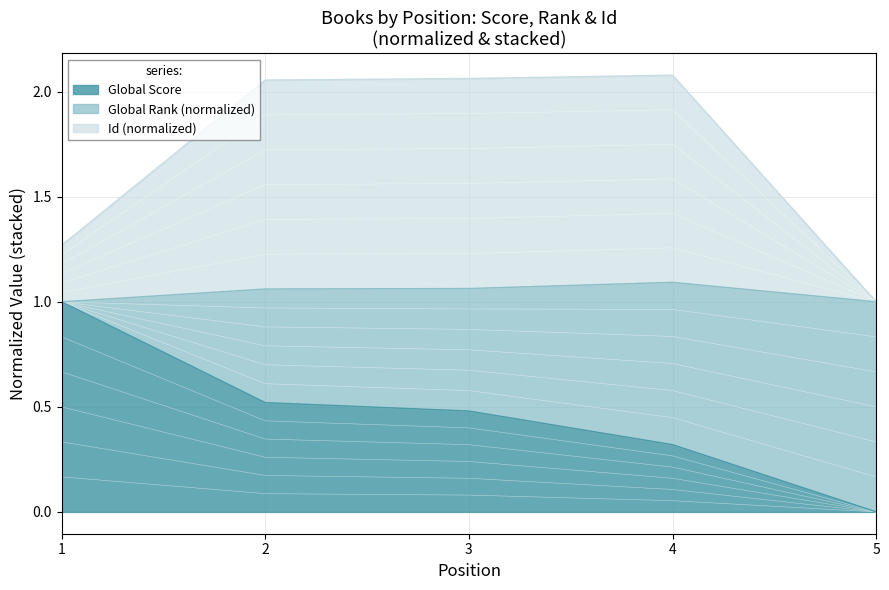

Is it true that Global Score equals 0.0 at 5?

True